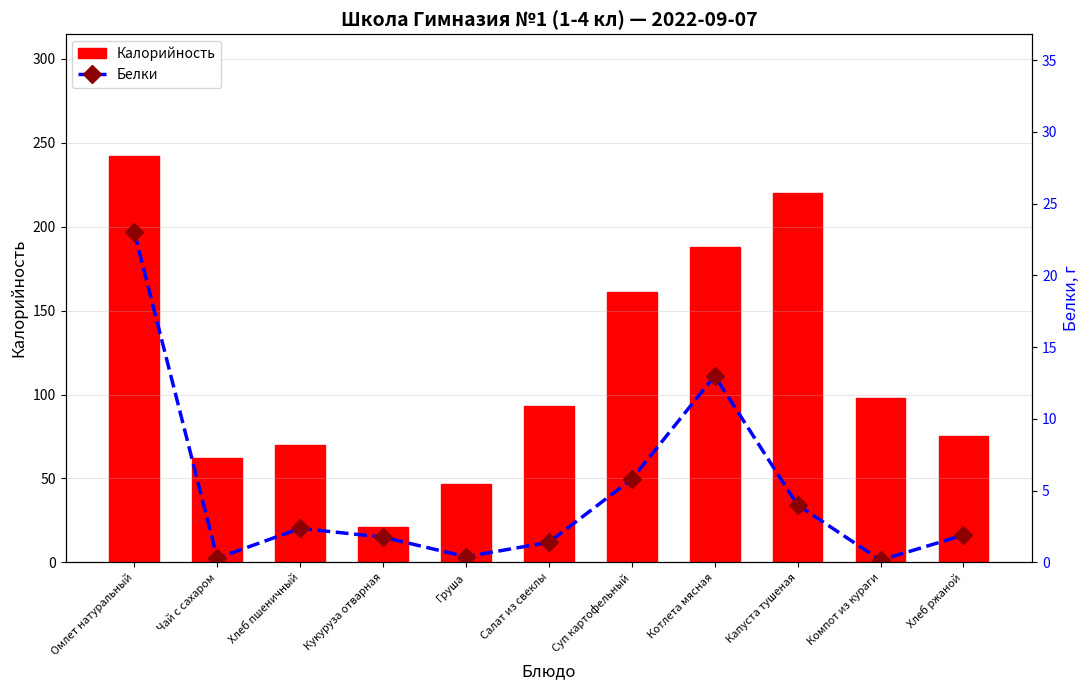

How many data points in Белки are above 1?

8